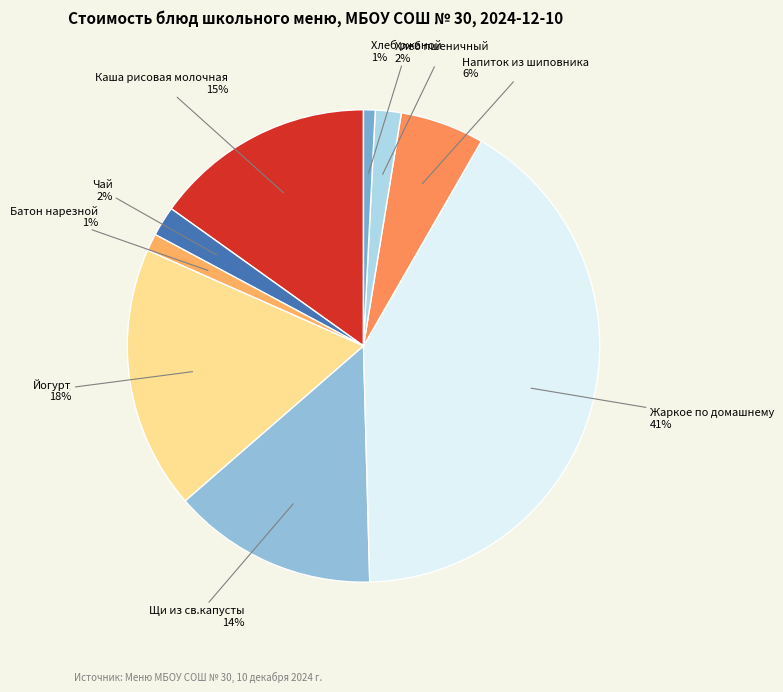

What is the largest slice in the pie chart?

Жаркое по домашнему